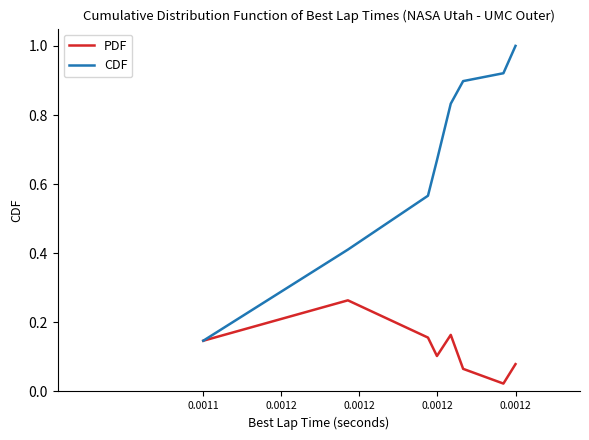

What is the maximum value shown in the chart?

1.0